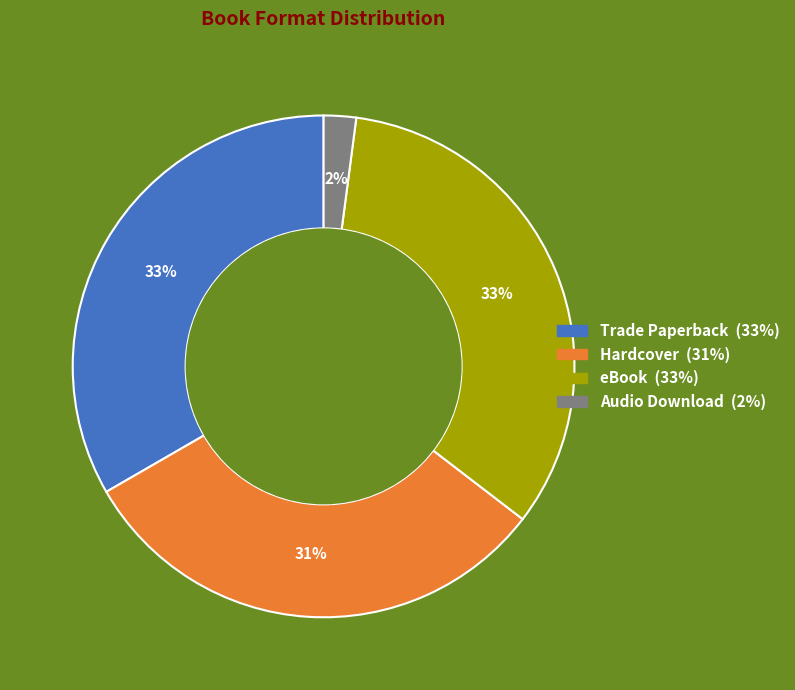

What is the smallest slice in the pie chart?

Audio Download